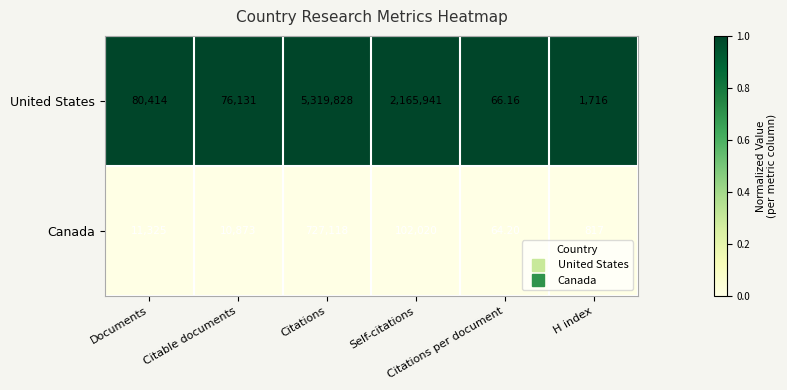

At which category is the sum across all series the highest?

Citations